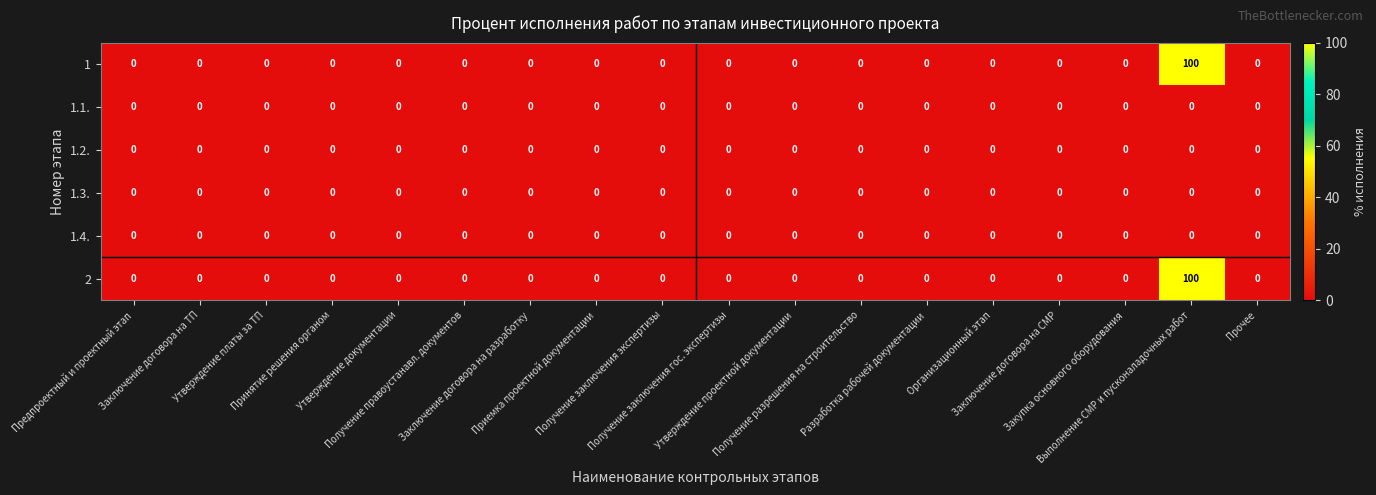

What is the sum of all 2 values?

100